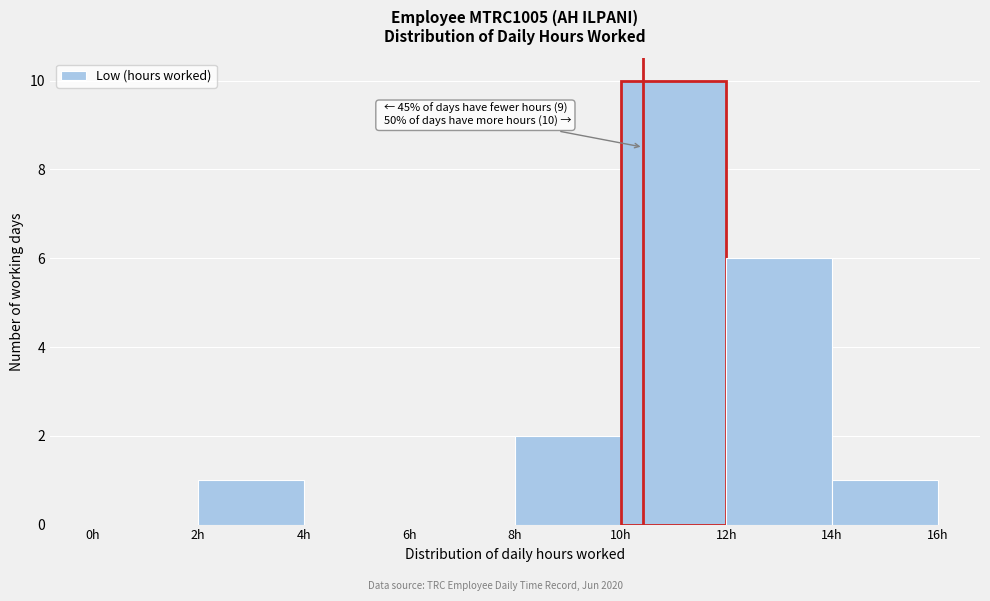

Over which range of the x-axis is the bar tallest?

10 to 12